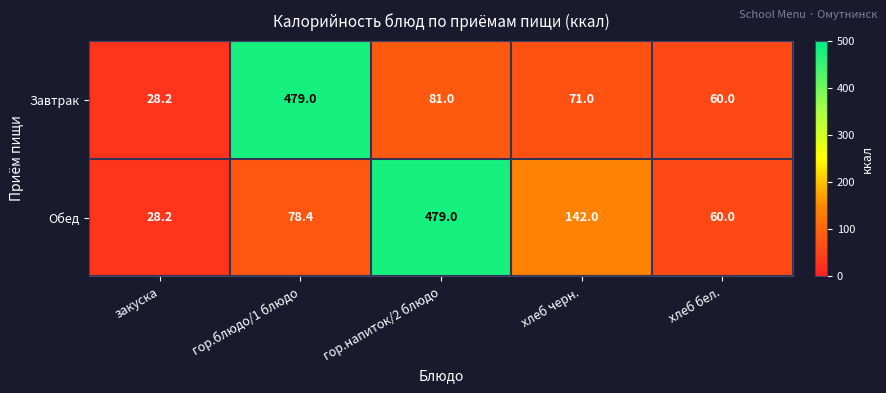

What is the minimum value shown in the chart?

28.2